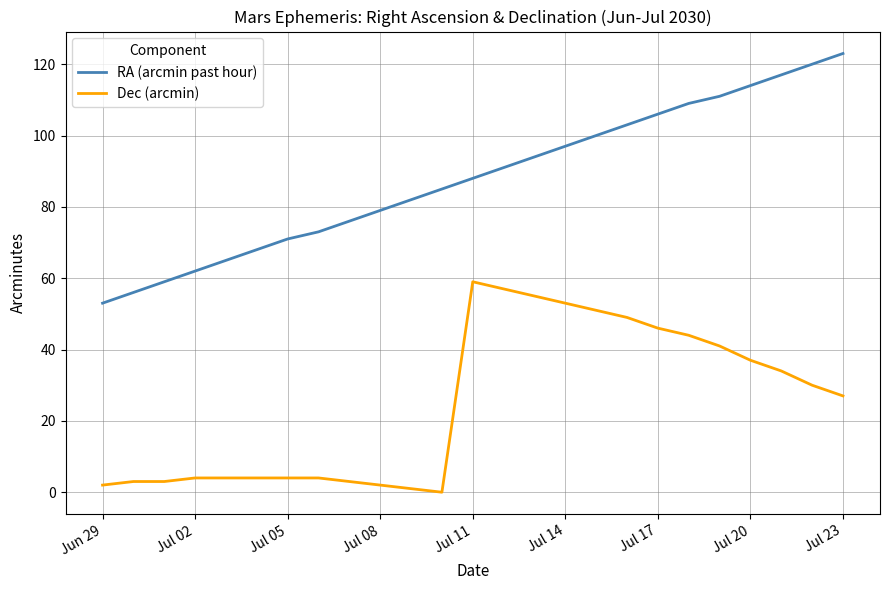

Which series has the largest range (max minus min)?

RA (arcmin past hour)